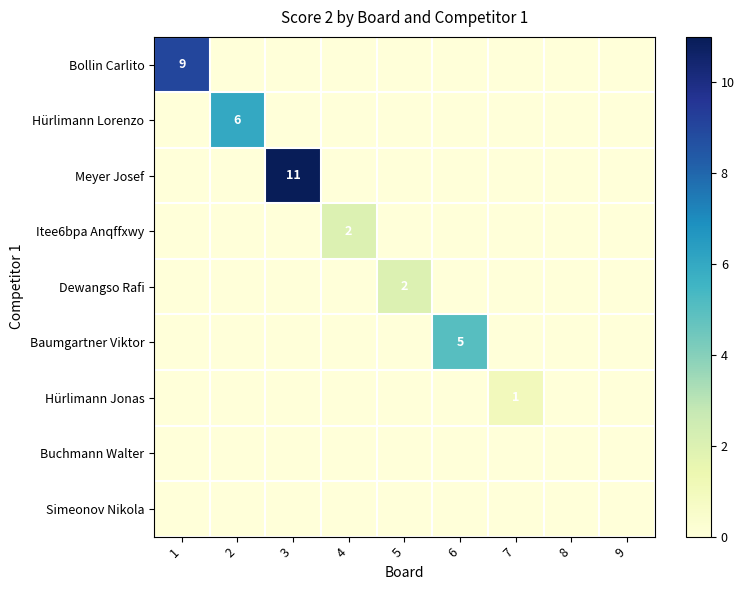

Where is Hürlimann Lorenzo nearest to the value 3?

1